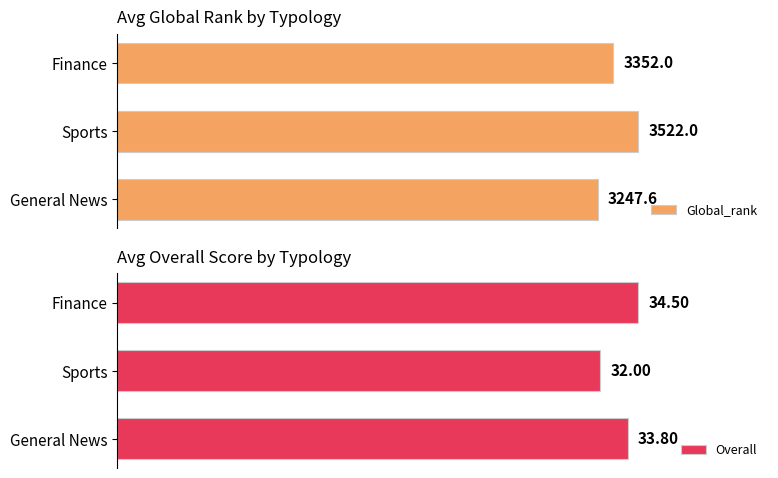

How many bars are there in each group?

2